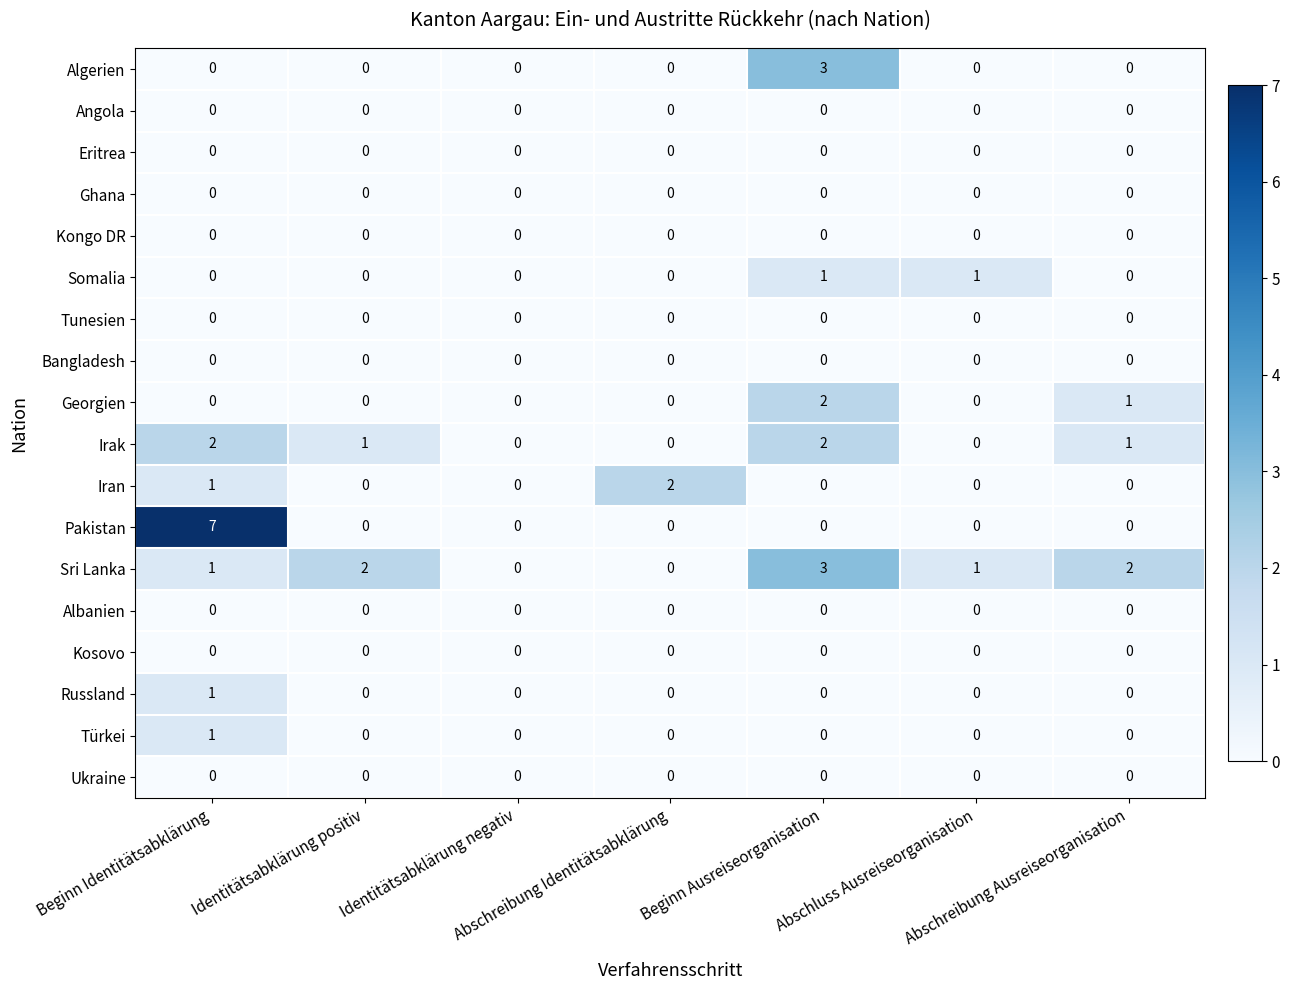

Which series has the largest total across all categories?

Sri Lanka